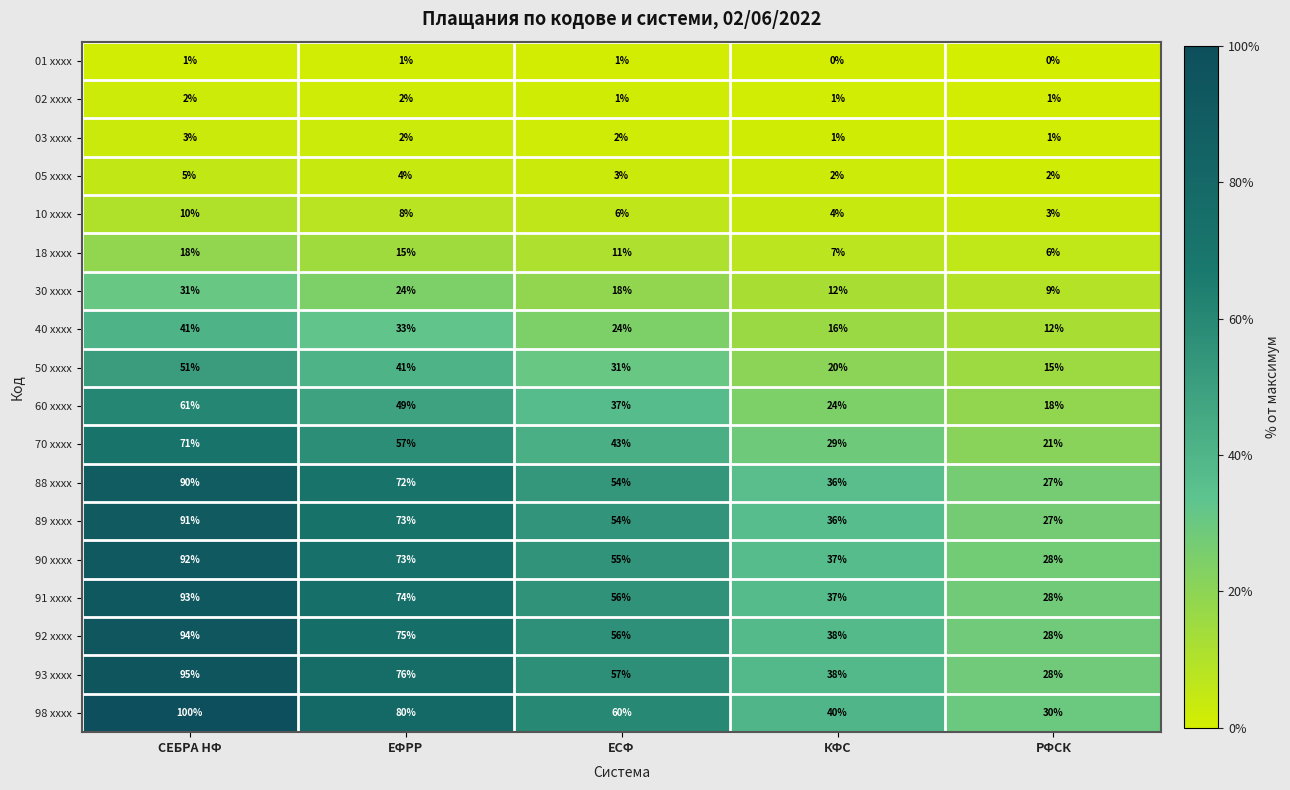

Count the number of data series in this chart.

18